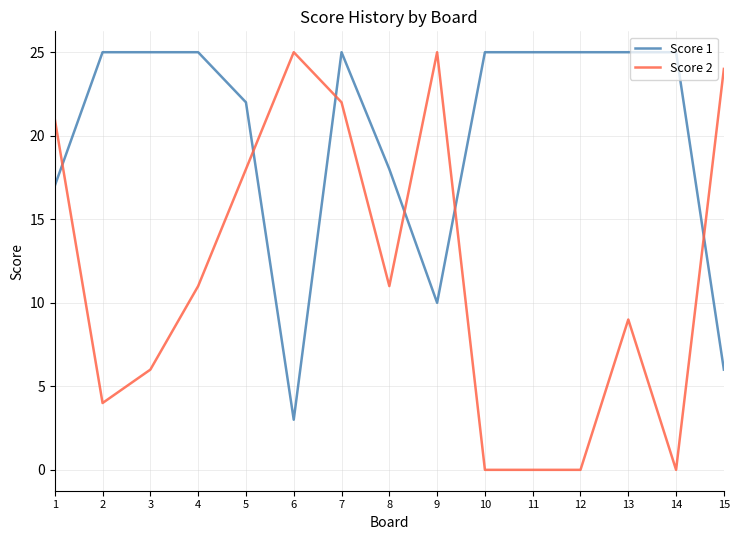

True or false: Score 2 and Score 1 cross at least once.

True